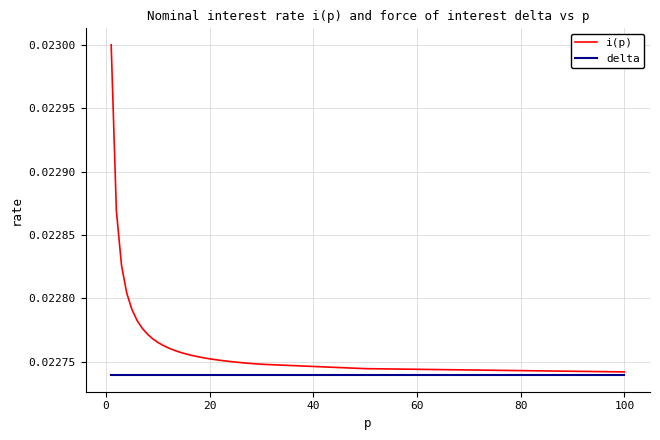

Which series has the largest total across all categories?

i(p)